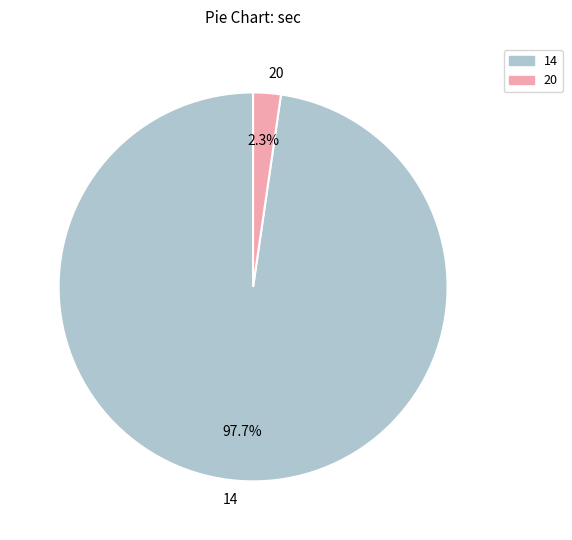

To the nearest percent, what percentage of the pie is 14?

98%